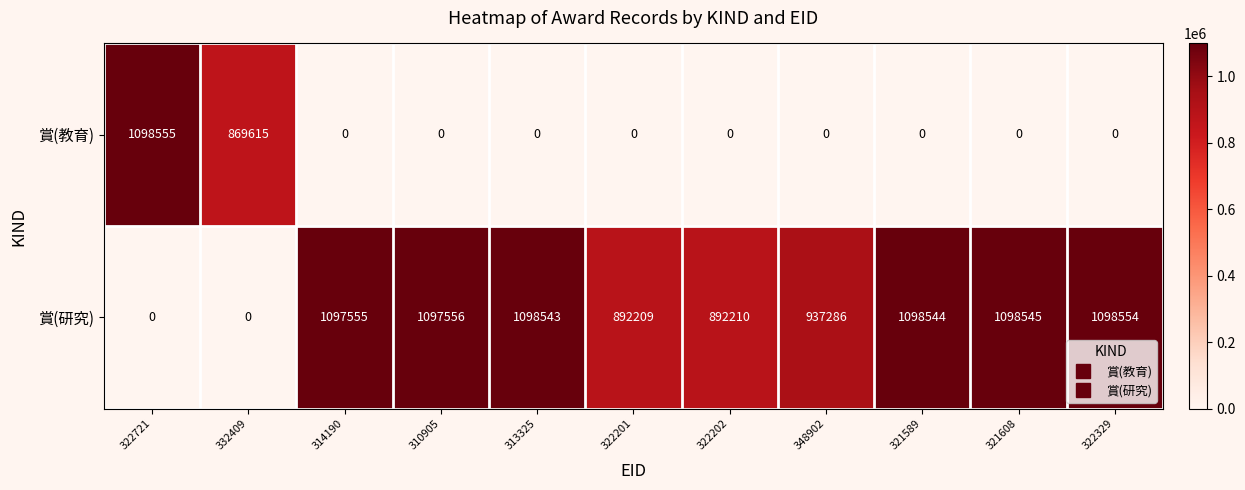

Which series changed the most between 321589 and 322329?

賞(研究)